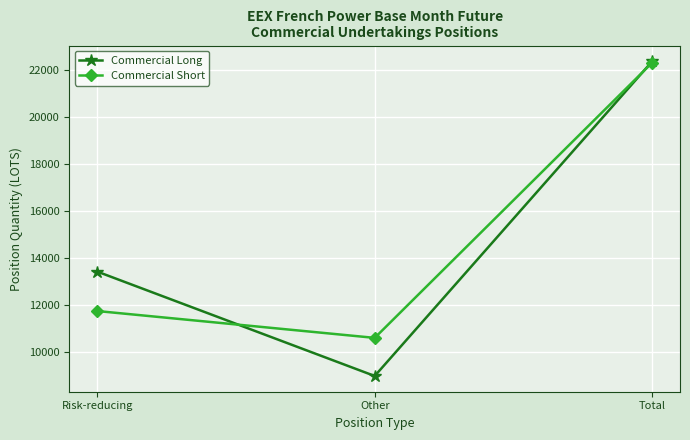

What is the spread (max minus min) of values at Risk-reducing?

1682.0